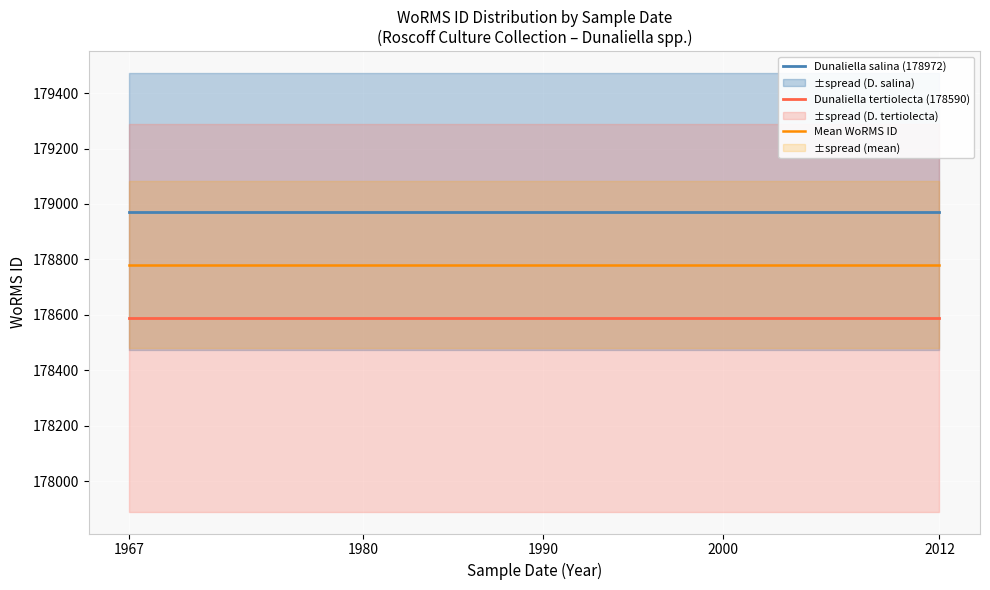

What is the sum of all Mean WoRMS ID values?

893905